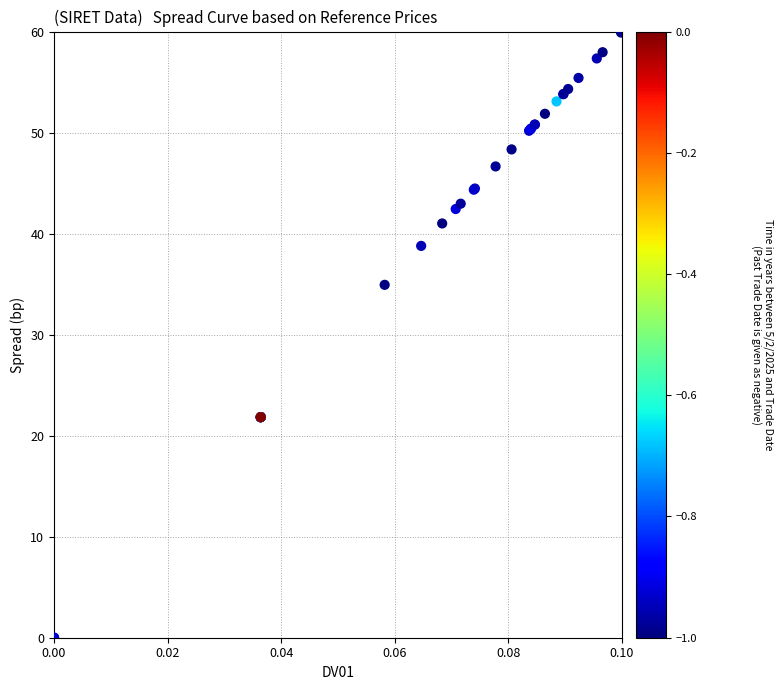

What Y value in the scatter plot is closest to 30?

34.9